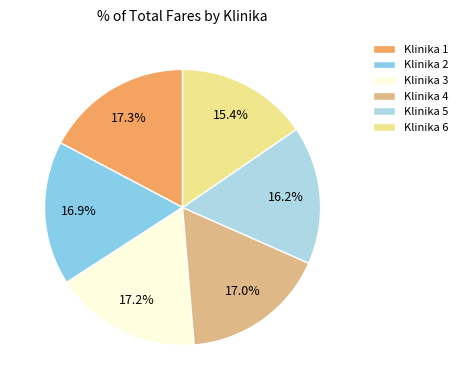

What percentage is NOT represented by Klinika 5?

83.8%